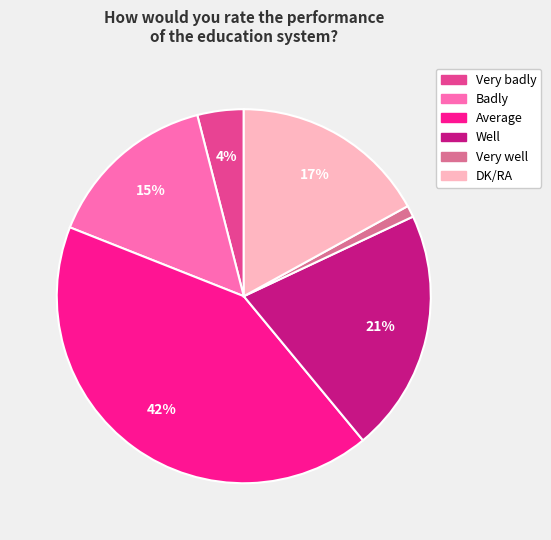

Is there a majority slice in this chart?

No